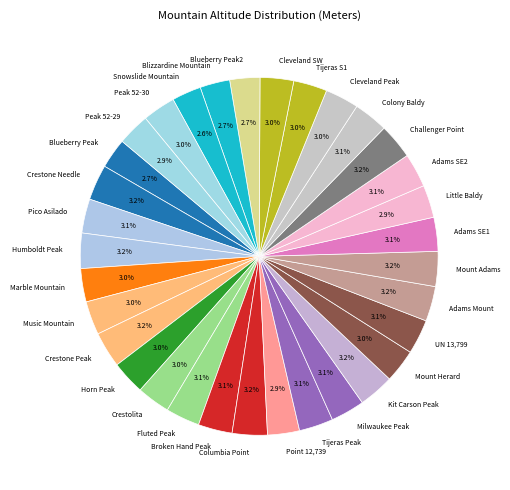

Count the number of slices in the pie.

33